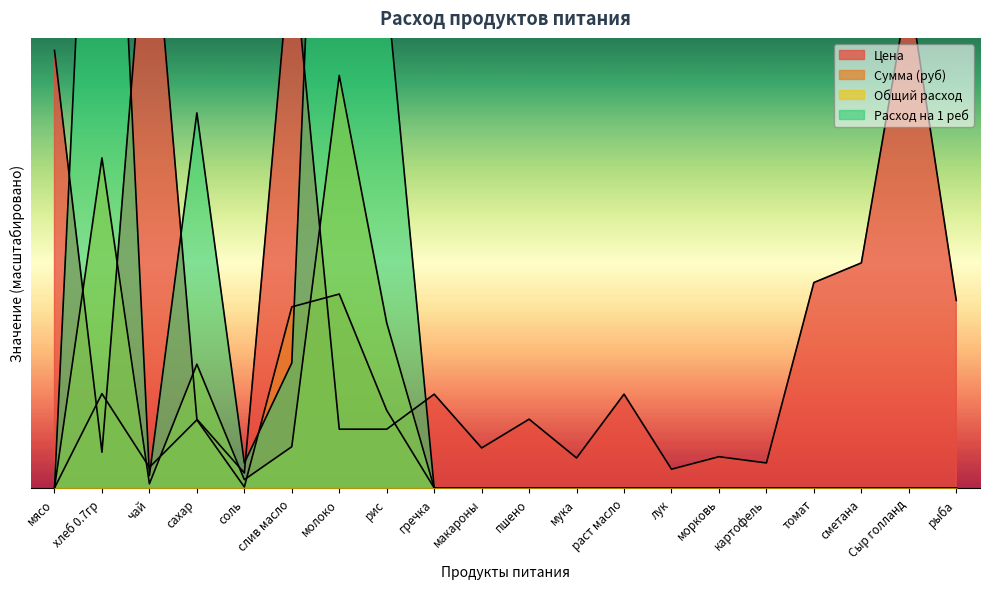

How many distinct data groups are displayed?

4